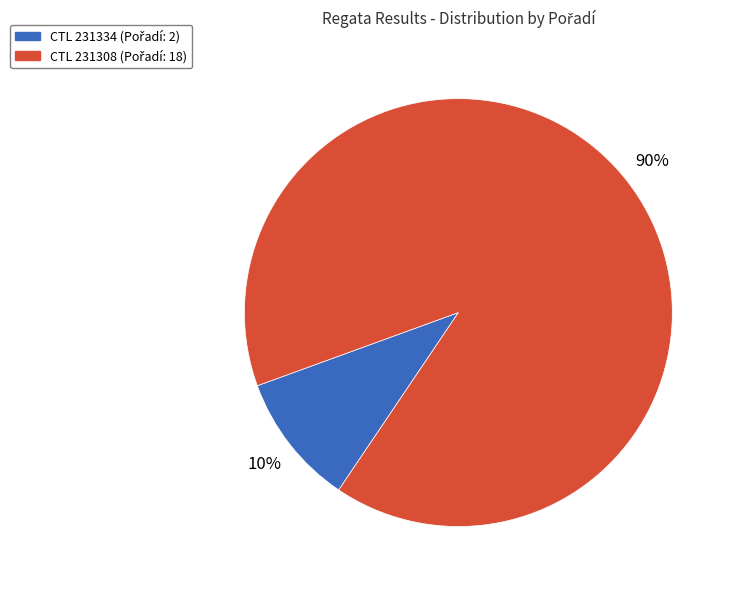

To the nearest percent, what is the difference between the largest and smallest slice percentages?

80%